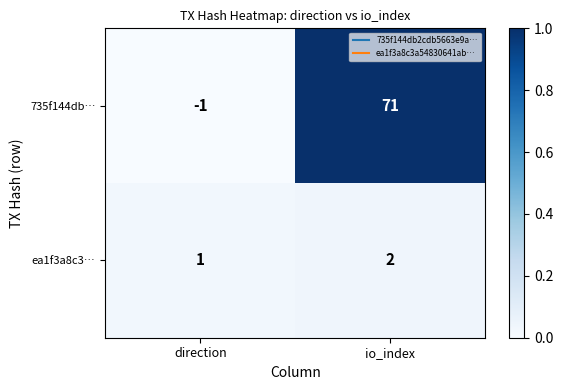

Which category has the highest value across all series?

io_index